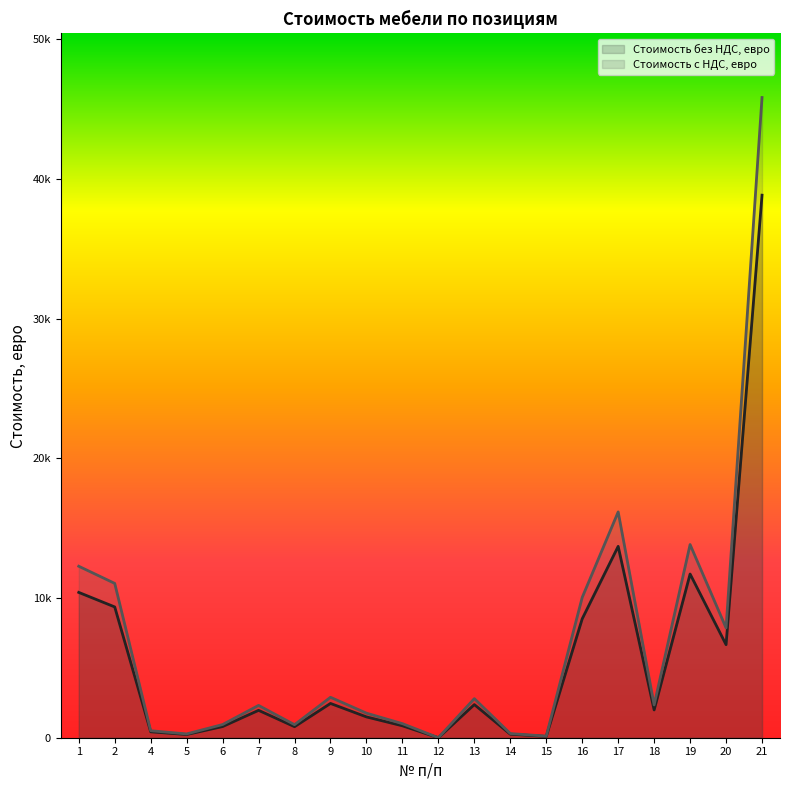

True or false: Стоимость с НДС, евро and Стоимость без НДС, евро intersect in this chart.

False